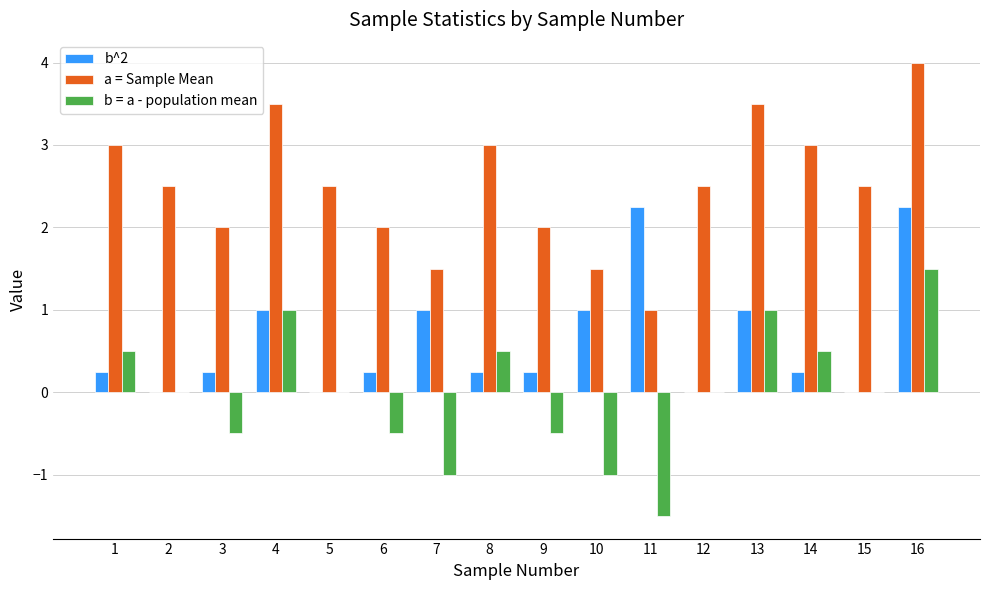

Which series has the largest total across all categories?

a = Sample Mean